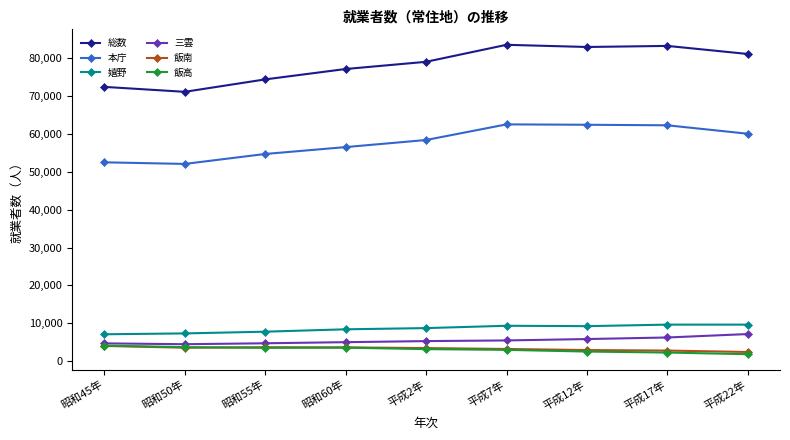

What is the minimum value for 飯南?

2421